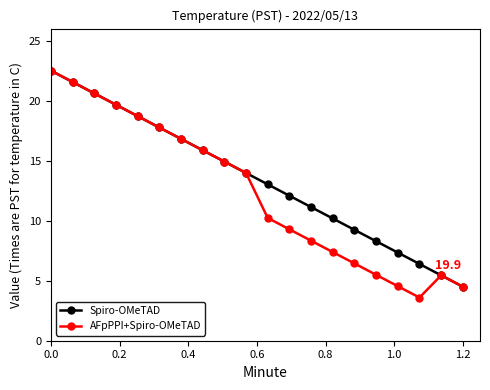

What is the smallest value displayed?

3.6